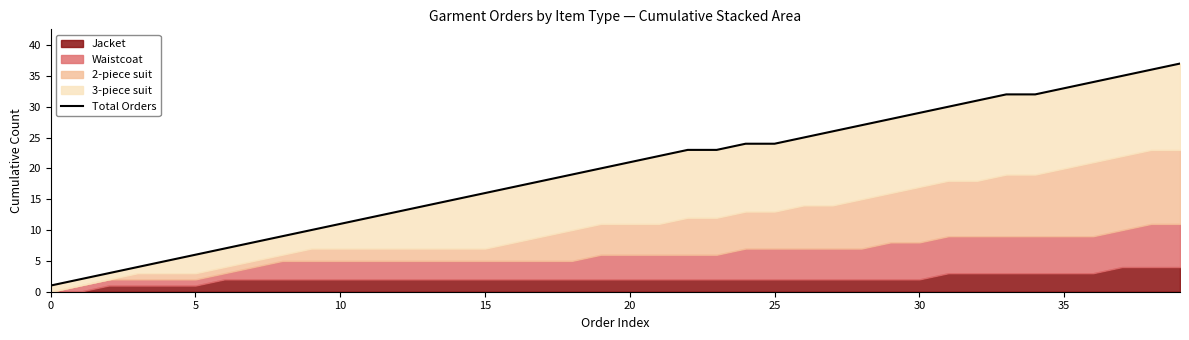

Approximately how many times larger is the value at 34 compared to 10?

2.9